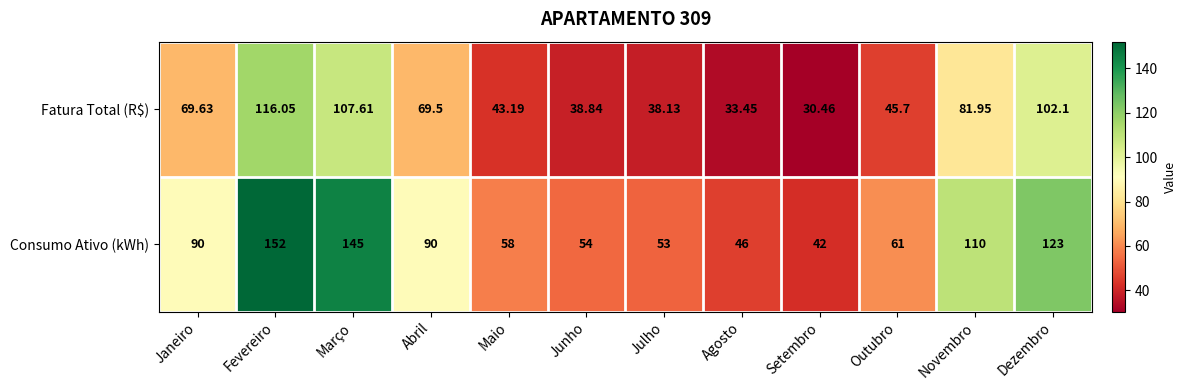

Where does the Fatura Total (R$) series first go above 69?

Janeiro